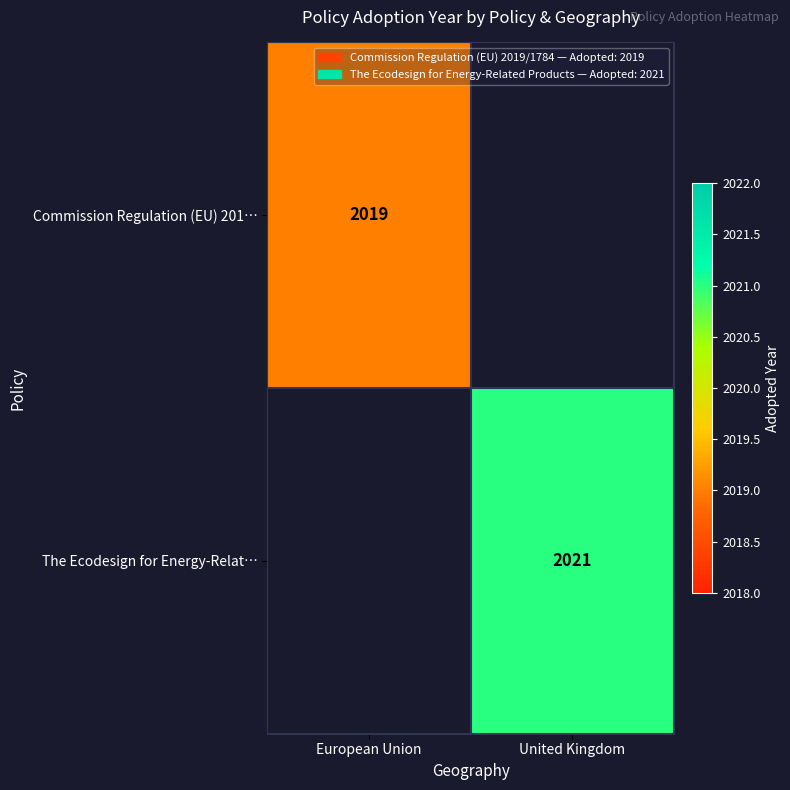

At how many categories does at least one series exceed 2019?

1